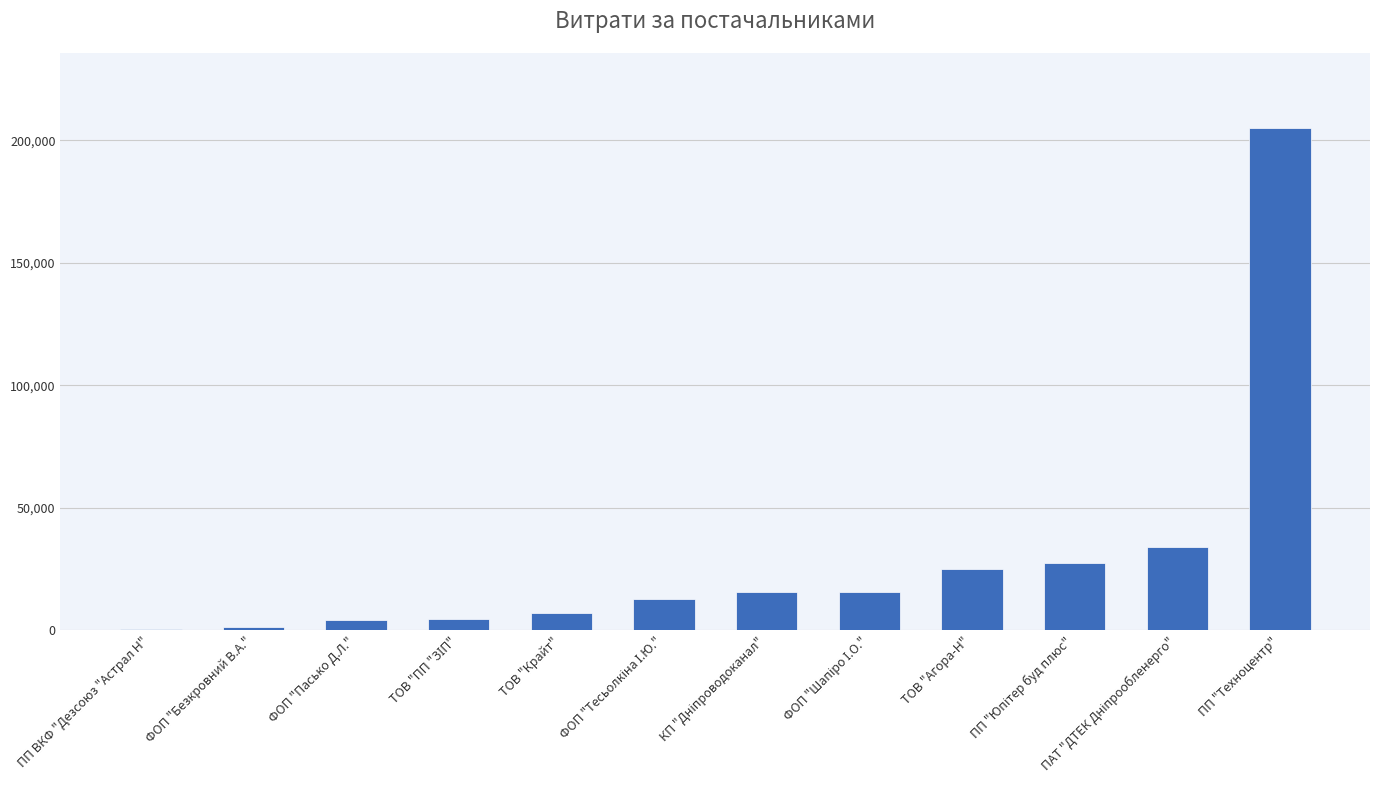

What is the sum of all values?

353314.8